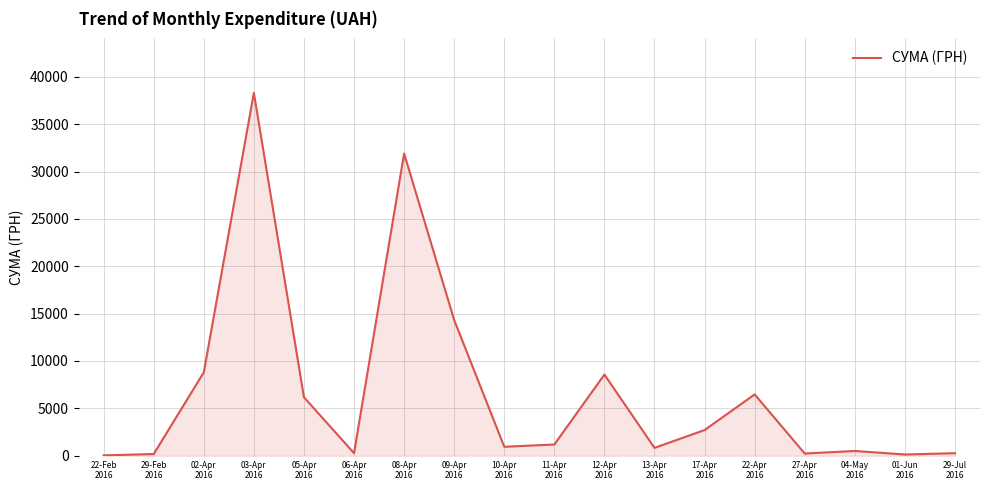

What is the greatest value displayed?

38303.0